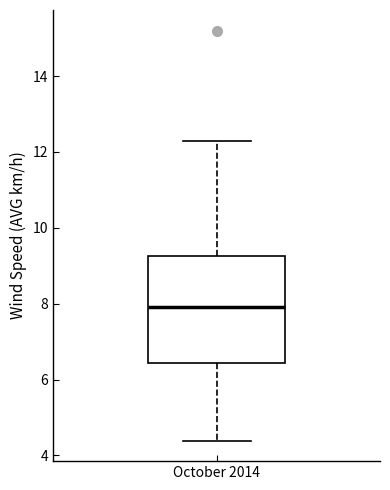

Transcribe this box plot: give where the median line is, the range the box spans, and where the two whiskers end, as read against the y-axis. The values are not printed on the chart, so give them approximately, as read against the axis.

median 8.0, box 6.4 to 9.2, whiskers 4.4 to 12.2